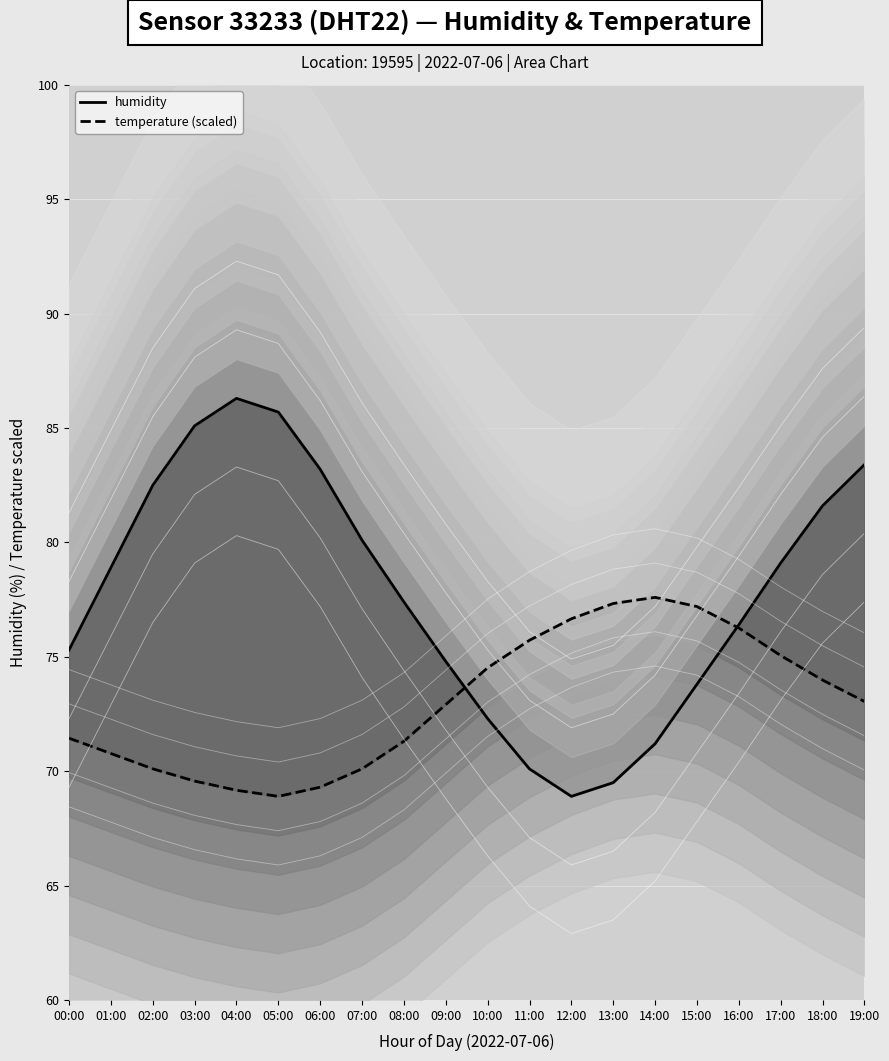

Where is the first local maximum for humidity?

04:00